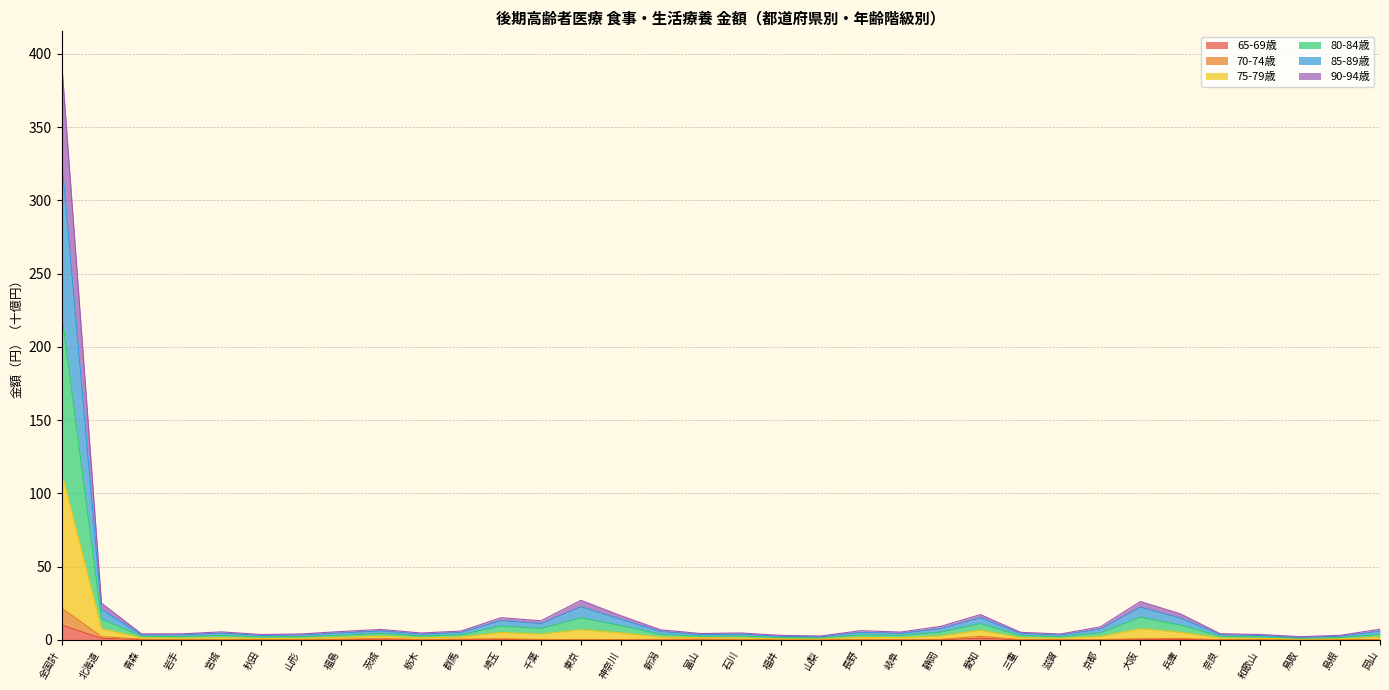

What is the value of the 80-84歳 point at the 7th from the left?

3.4